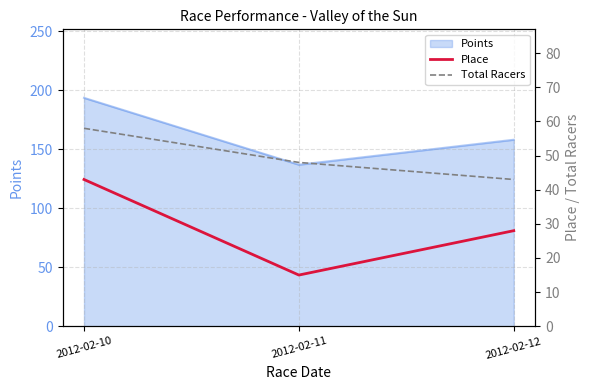

What is the highest value of the Place series?

43